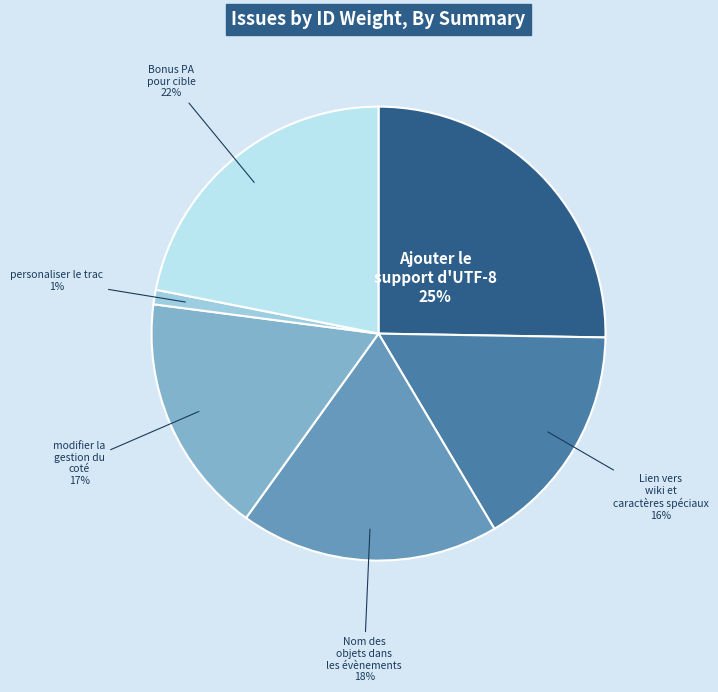

Is there a majority slice in this chart?

No